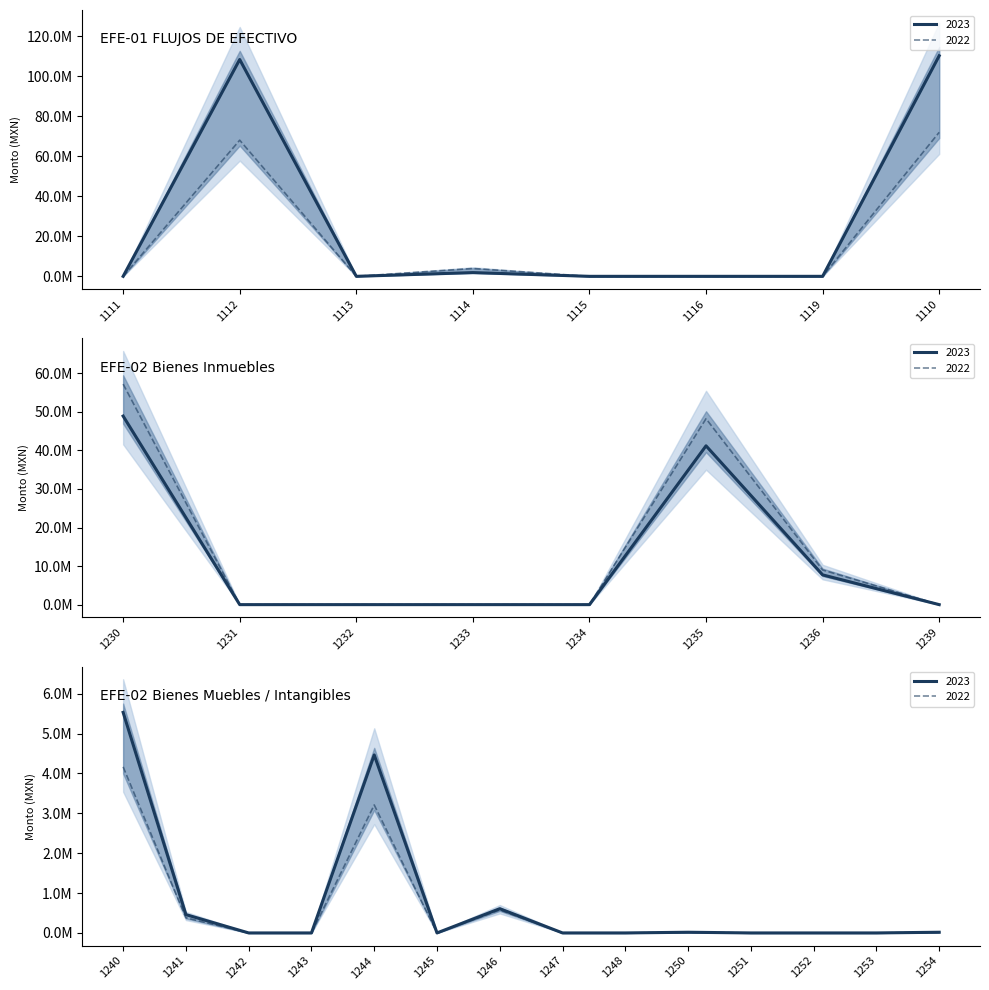

Which series changed the most between 1250 and 1254?

2023